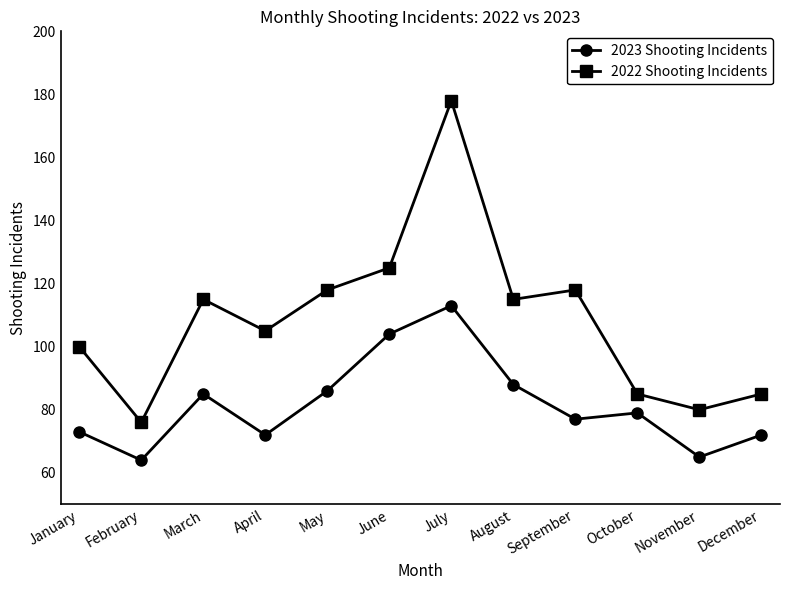

True or false: 2023 Shooting Incidents and 2022 Shooting Incidents intersect in this chart.

False